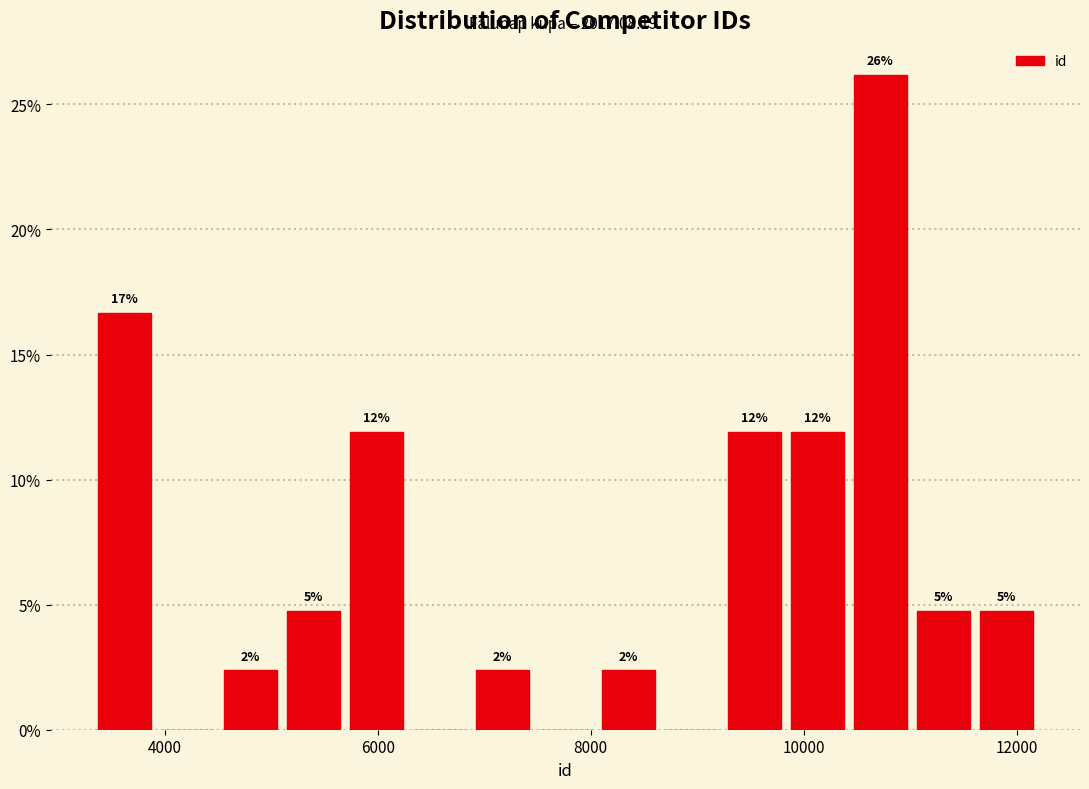

Read against the x-axis, roughly where is the centre of the tallest bar?

10800